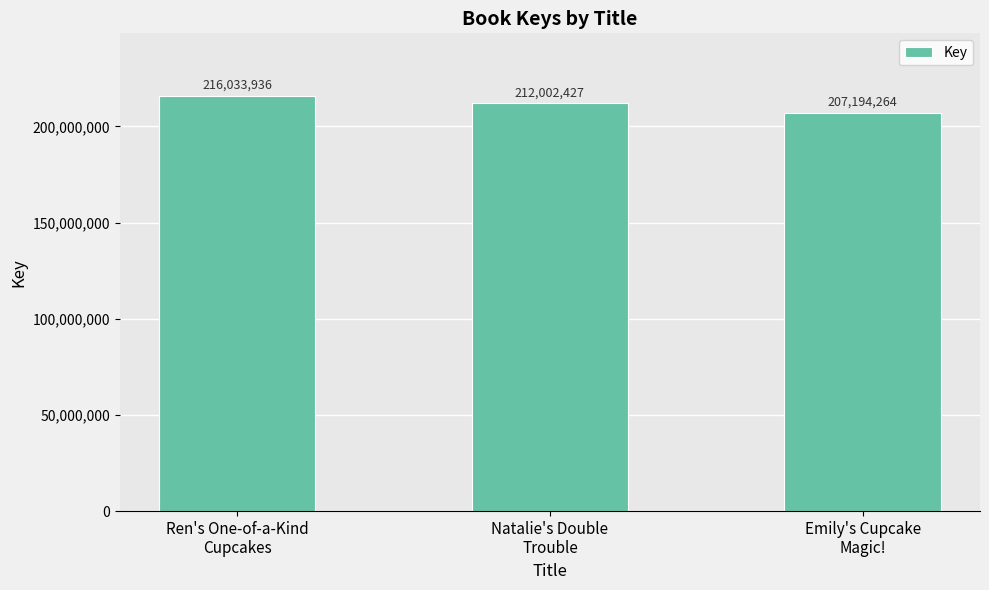

Is it true that the value at Ren's One-of-a-Kind
Cupcakes is 312665973?

False